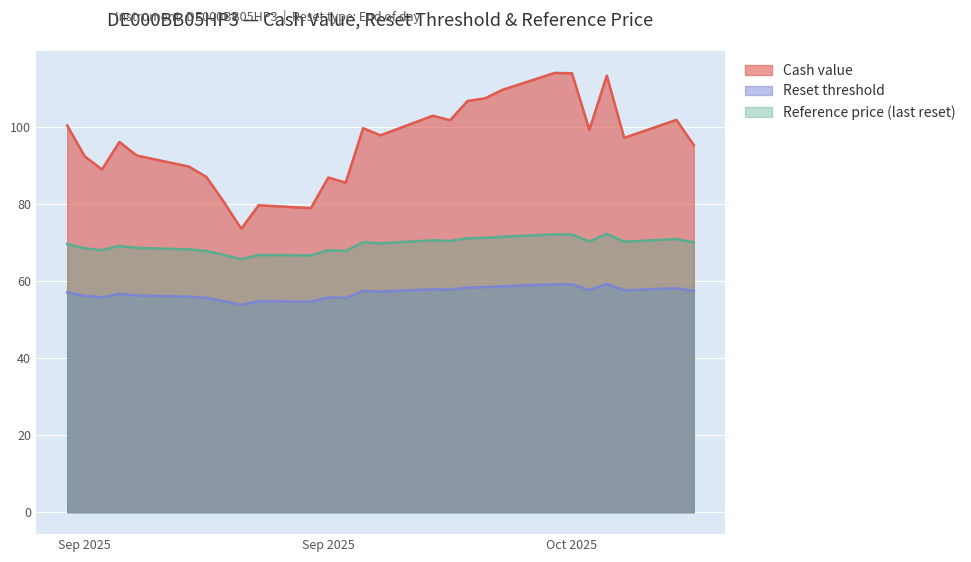

Rank the categories by Reset threshold value from lowest to highest.

2025-09-25, 2025-09-29, 2025-09-26, 2025-09-24, 2025-09-23, 2025-10-01, 2025-09-17, 2025-09-30, 2025-09-22, 2025-09-16, 2025-09-19, 2025-09-18, 2025-09-15, 2025-10-03, 2025-10-21, 2025-10-02, 2025-10-17, 2025-10-15, 2025-10-07, 2025-10-06, 2025-10-20, 2025-10-08, 2025-10-09, 2025-10-10, 2025-10-13, 2025-10-14, 2025-10-16